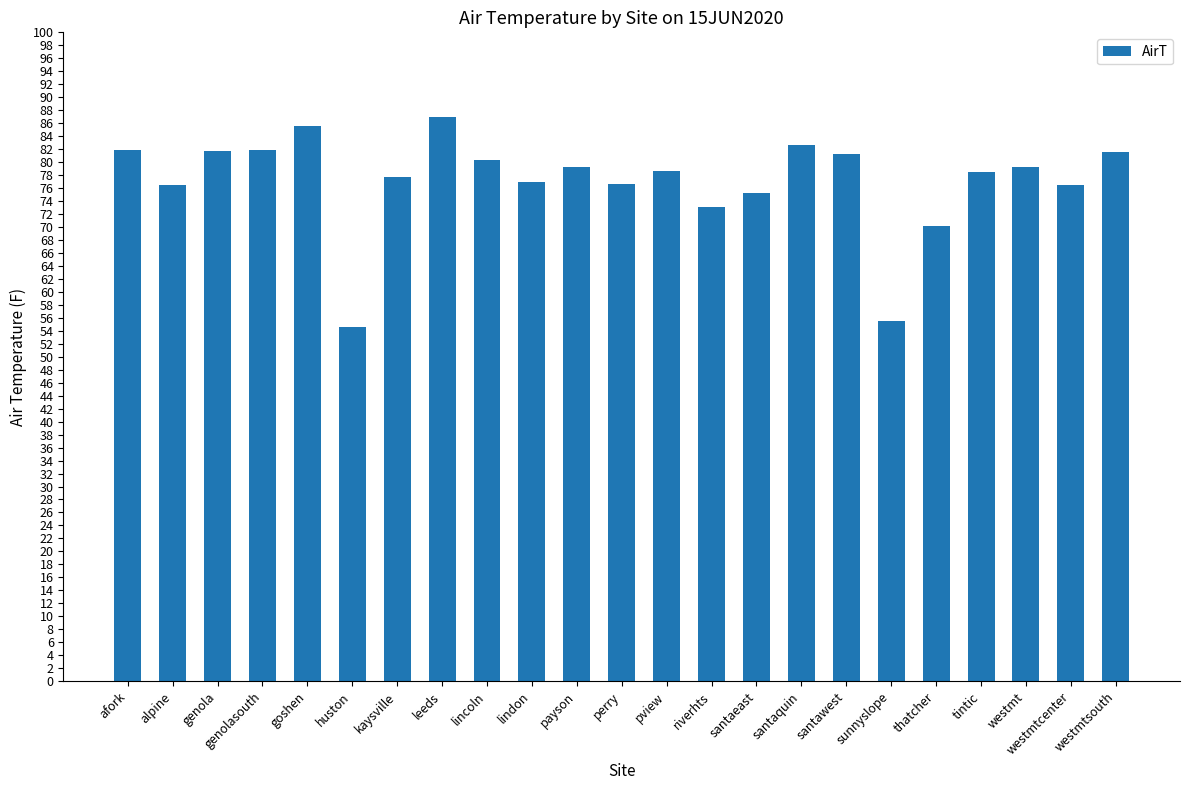

What is the label of the 3rd bar from the left?

genola